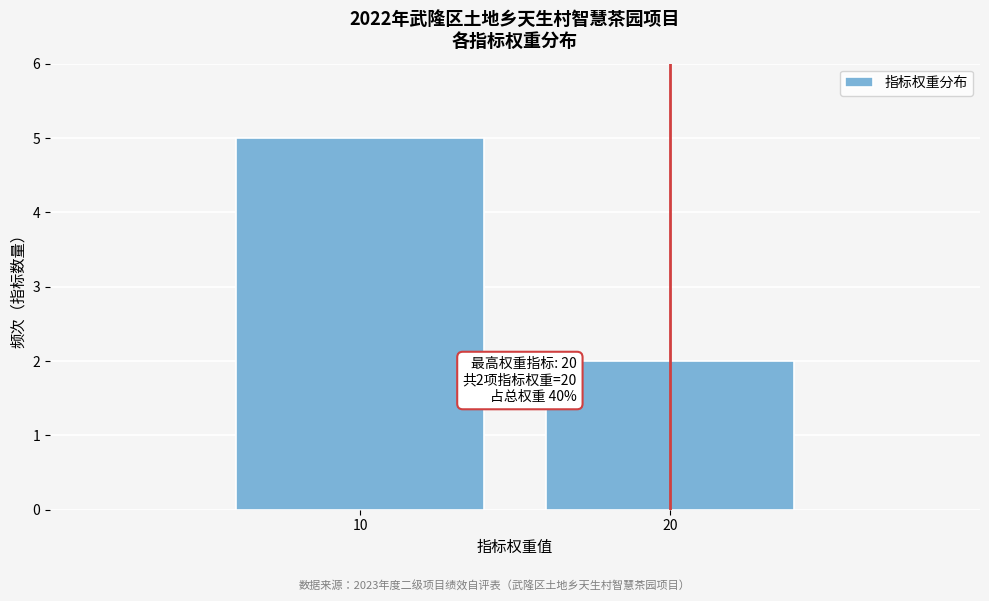

Reading right to left, transcribe all the data shown in this chart.

2	5